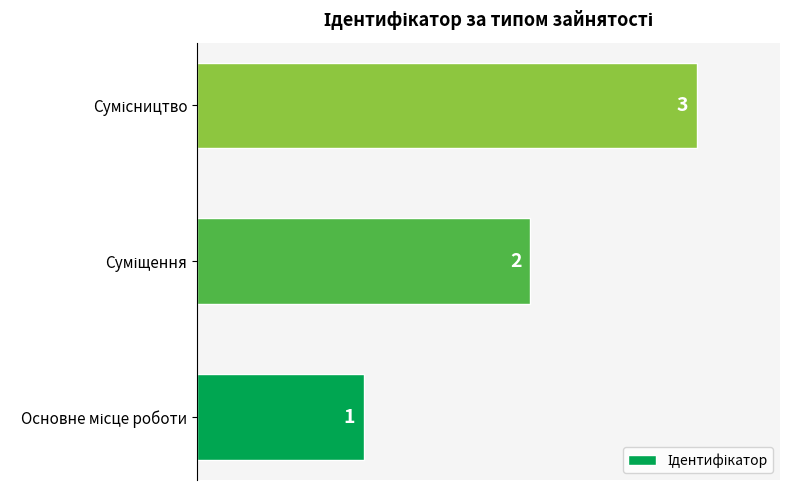

How many values are between 1 and 3?

3